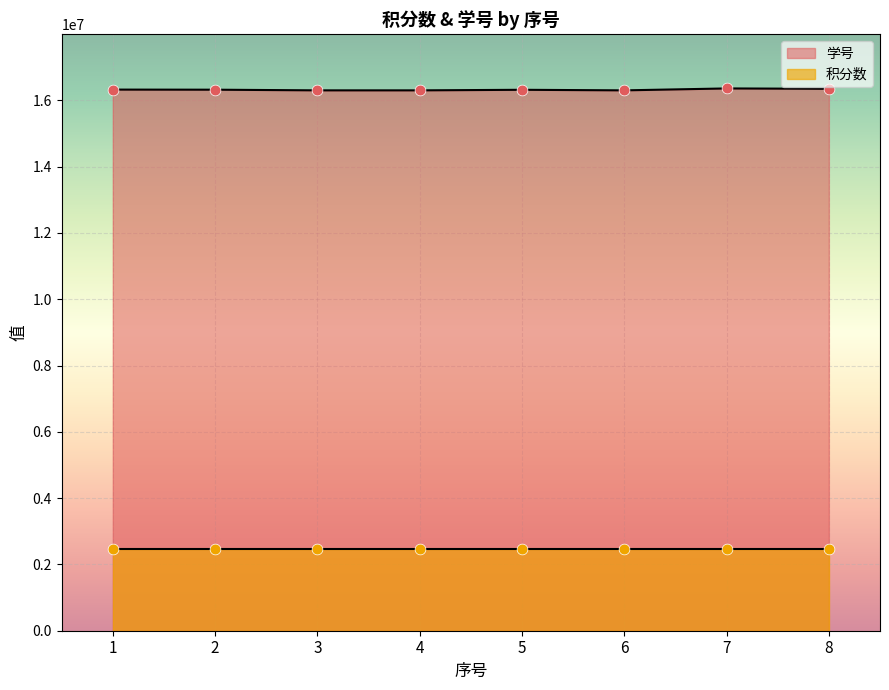

Between 5 and 7, which is larger?

7